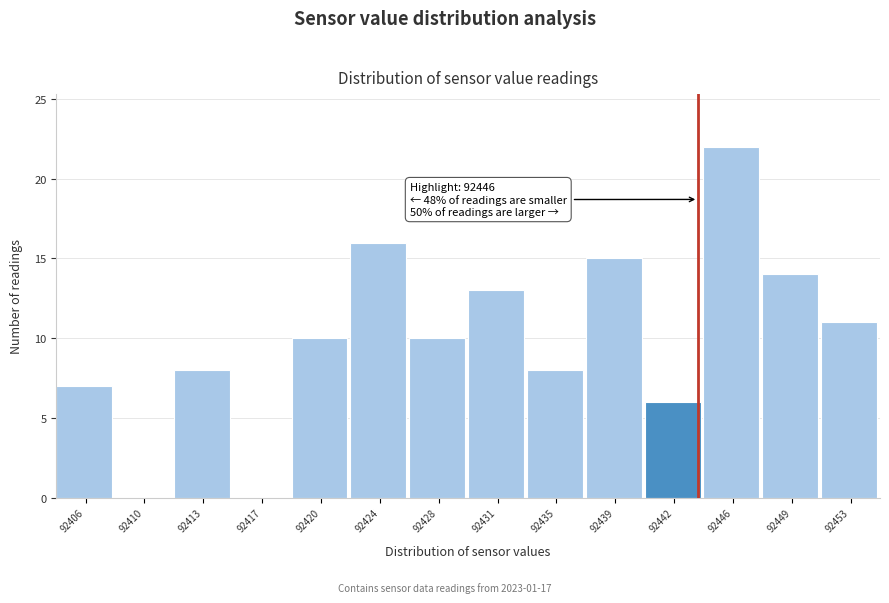

Reading left to right, what are all the values shown in this chart?

92406=7	92410=0	92413=8	92417=0	92420=10	92424=16	92428=10	92431=13	92435=8	92439=15	92442=6	92446=22	92449=14	92453=11